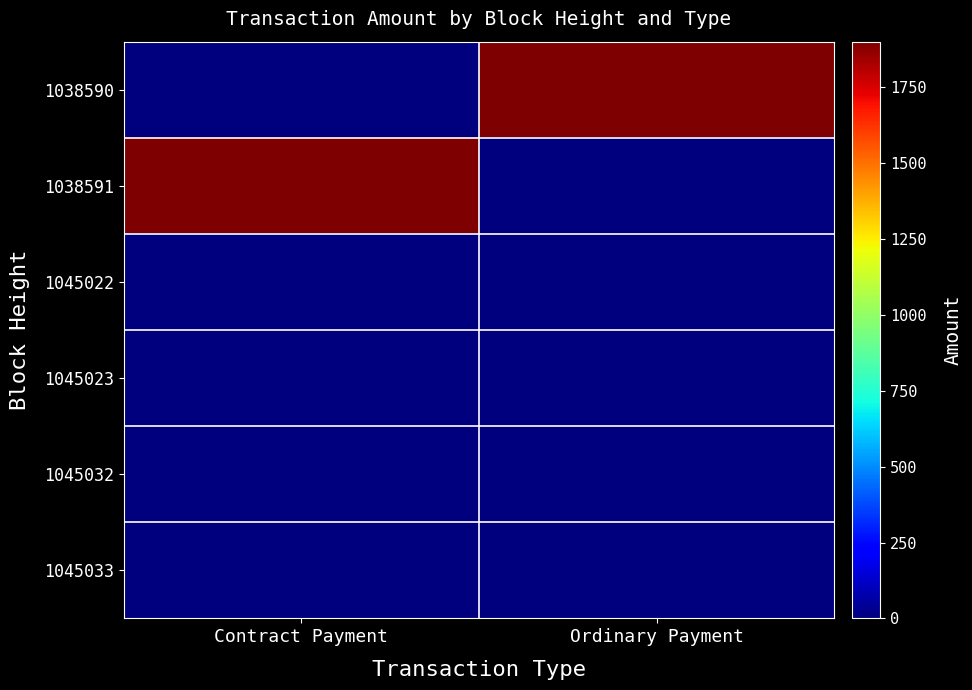

Reading left to right, list all the values displayed in this chart.

1038590: Contract Payment=0.0	Ordinary Payment=1900.3
1038591: Contract Payment=1900.0	Ordinary Payment=0.0
1045022: Contract Payment=0.0	Ordinary Payment=0.3
1045023: Contract Payment=0.0	Ordinary Payment=0.0
1045032: Contract Payment=0.0	Ordinary Payment=0.3
1045033: Contract Payment=0.0	Ordinary Payment=0.0